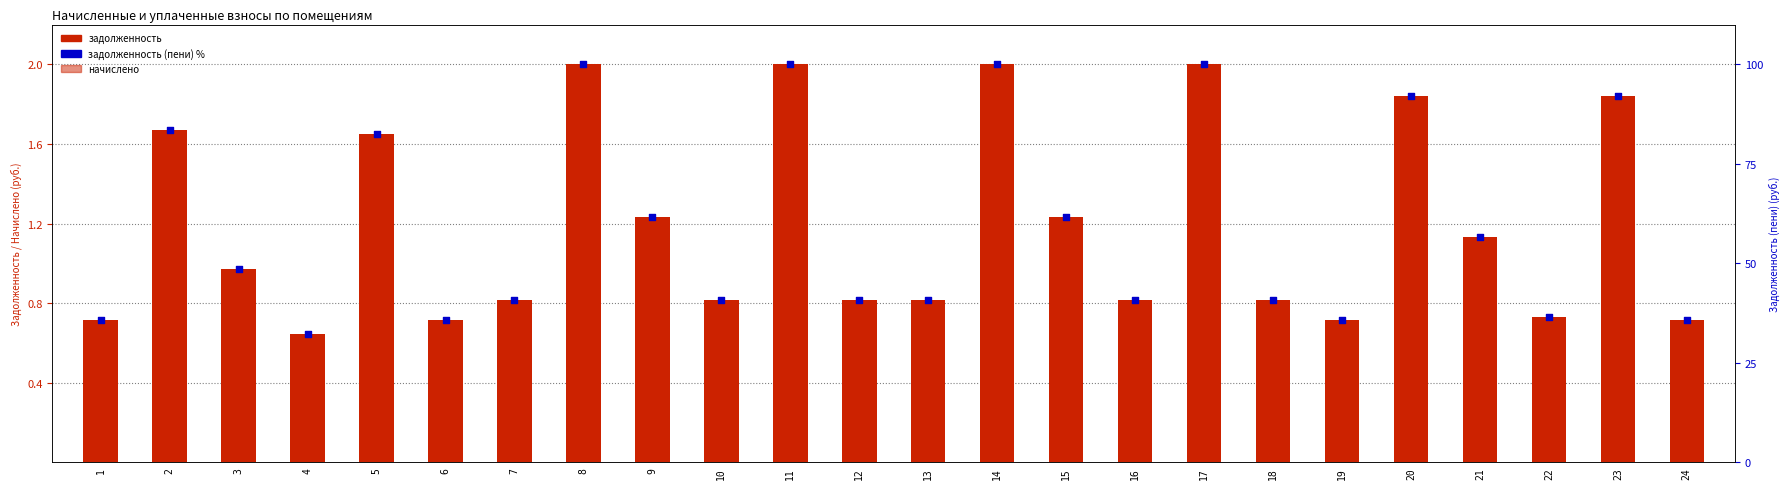

At which category is the sum across all series the highest?

8